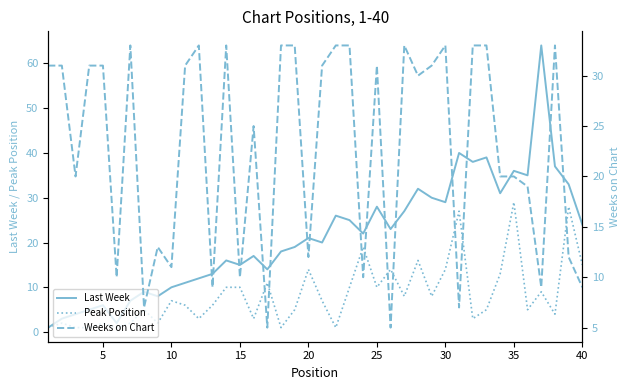

The value of Peak Position at 20 is 25. True or false?

False